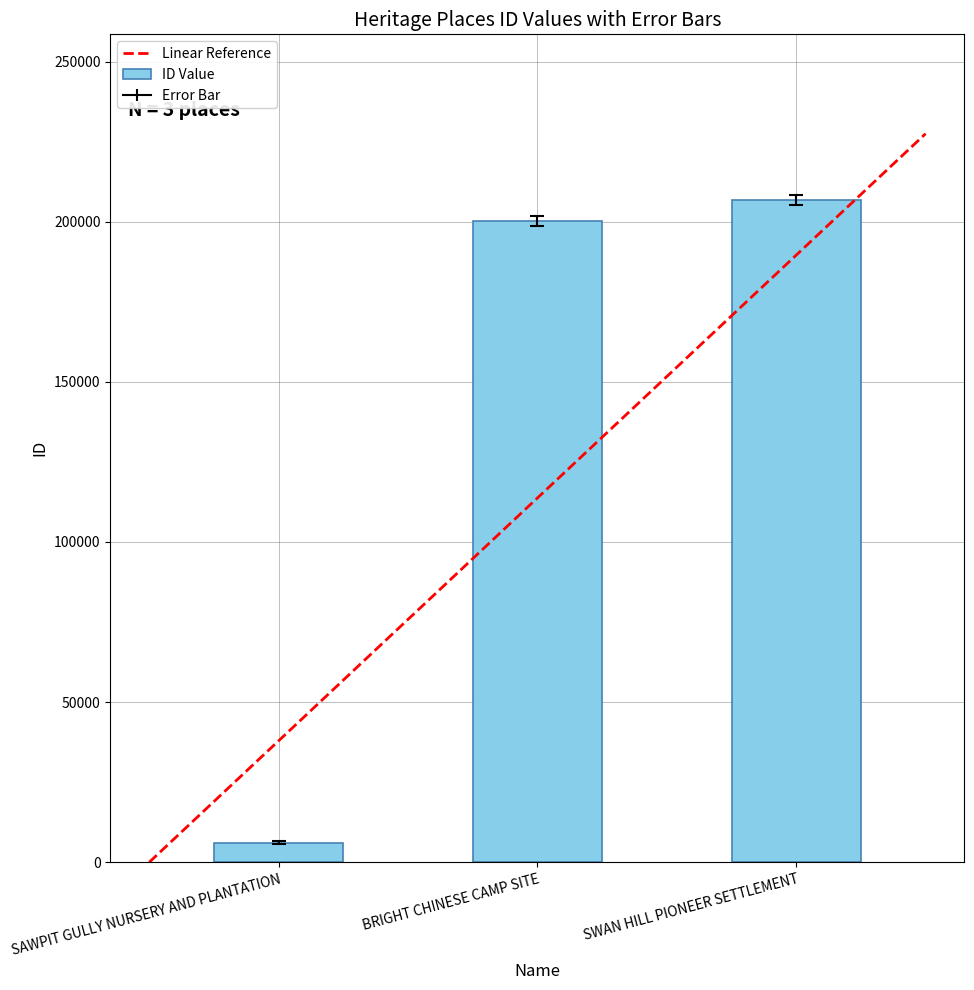

What is the smallest value displayed?

6069